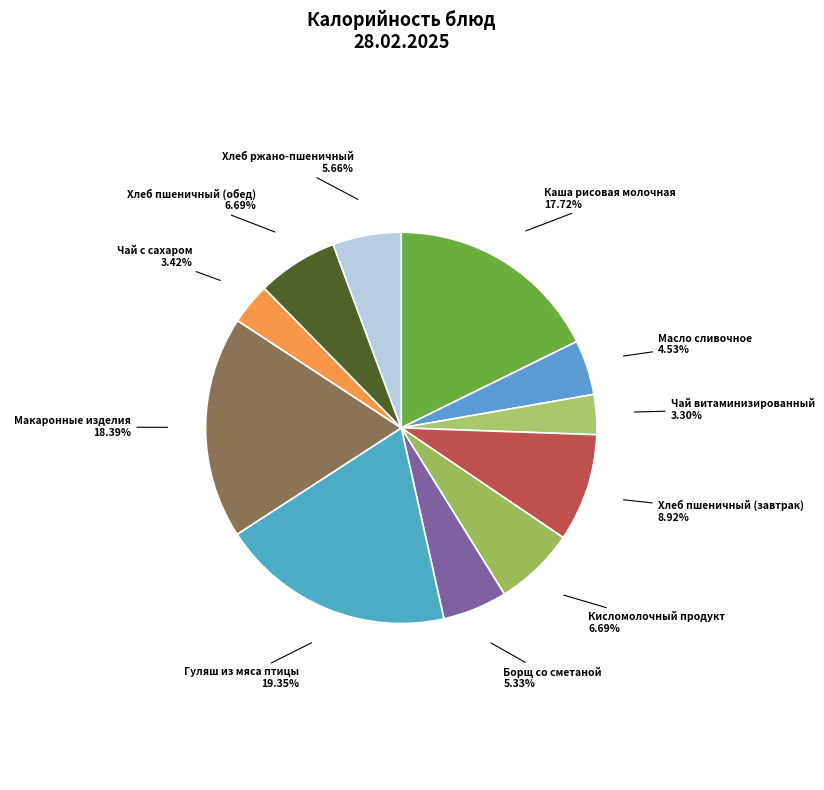

What percentage is NOT represented by Хлеб ржано-пшеничный?

94.3%